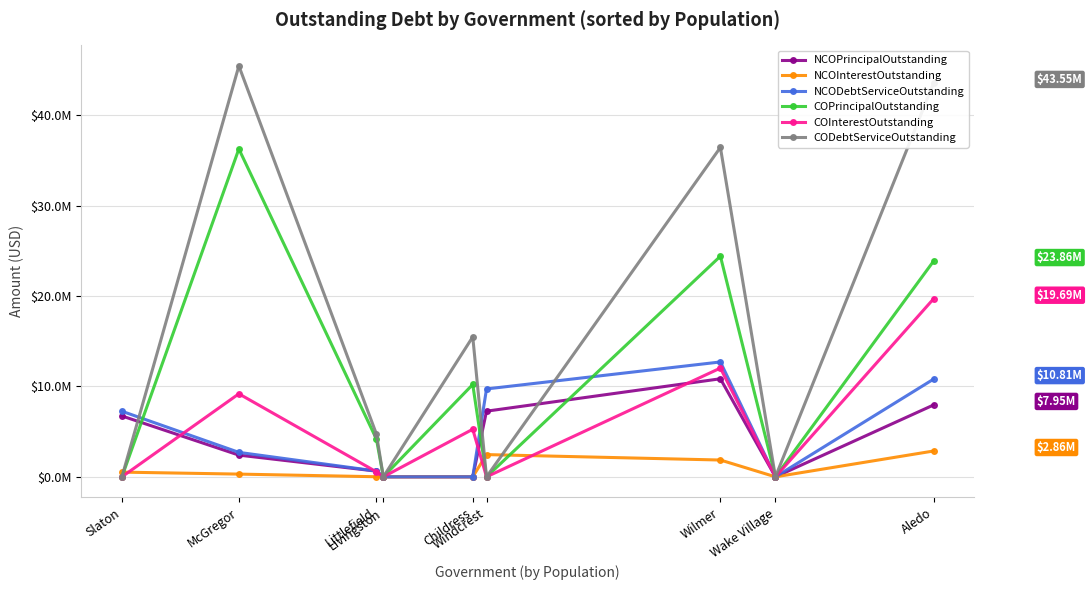

Is this an area chart (filled region under the line)?

No